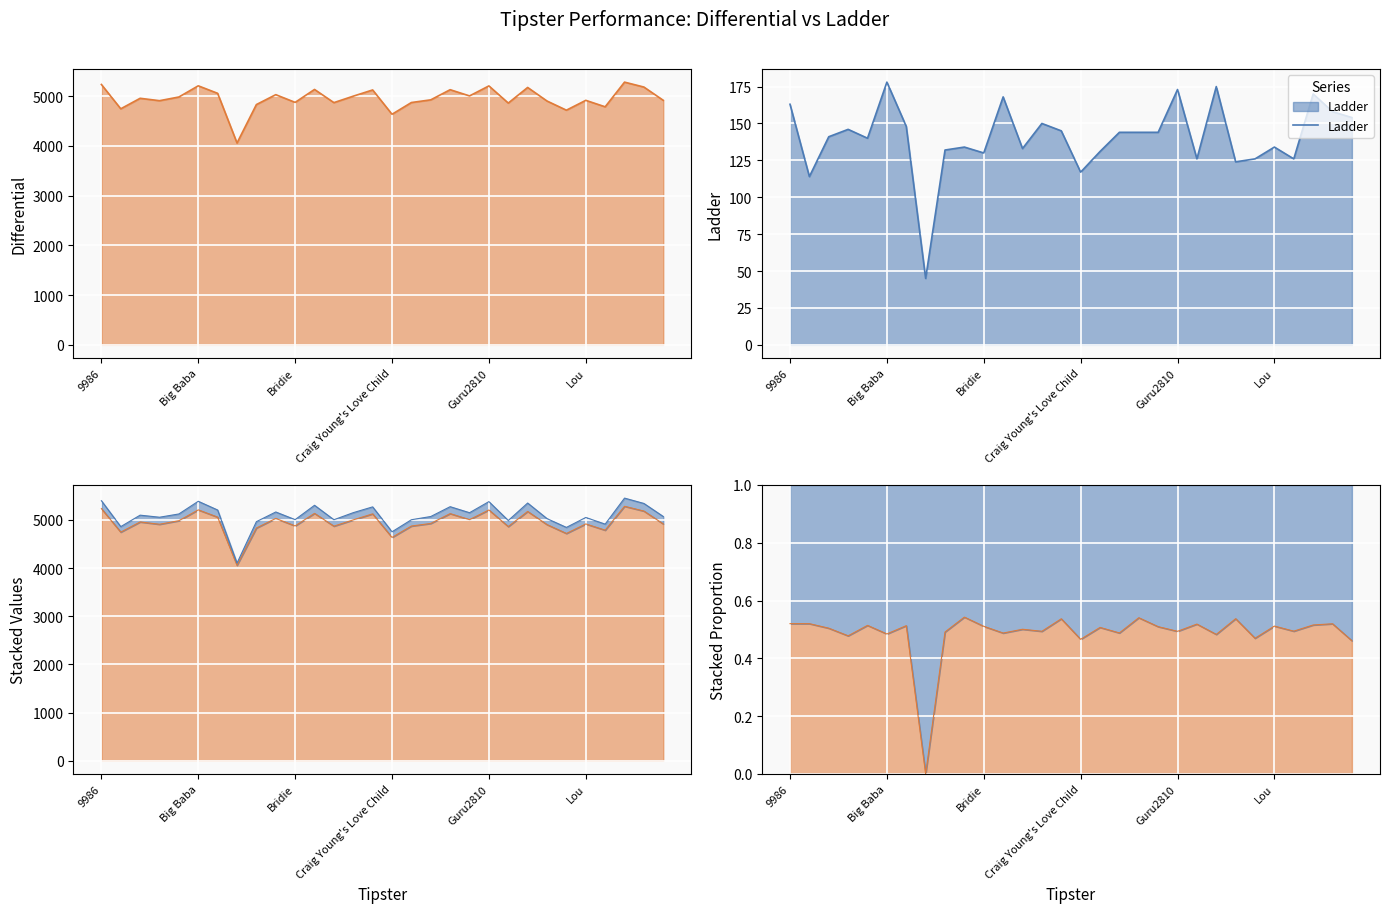

At 19, list the series in order from largest to smallest.

Differential, Ladder